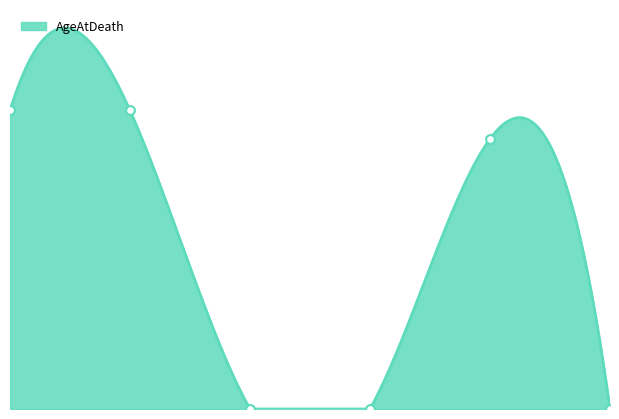

Between 22/05/1940 and 09/06/1917, which is larger?

22/05/1940